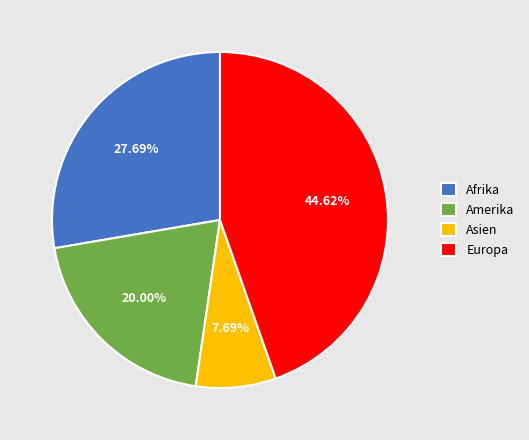

How many segments does this pie chart have?

4